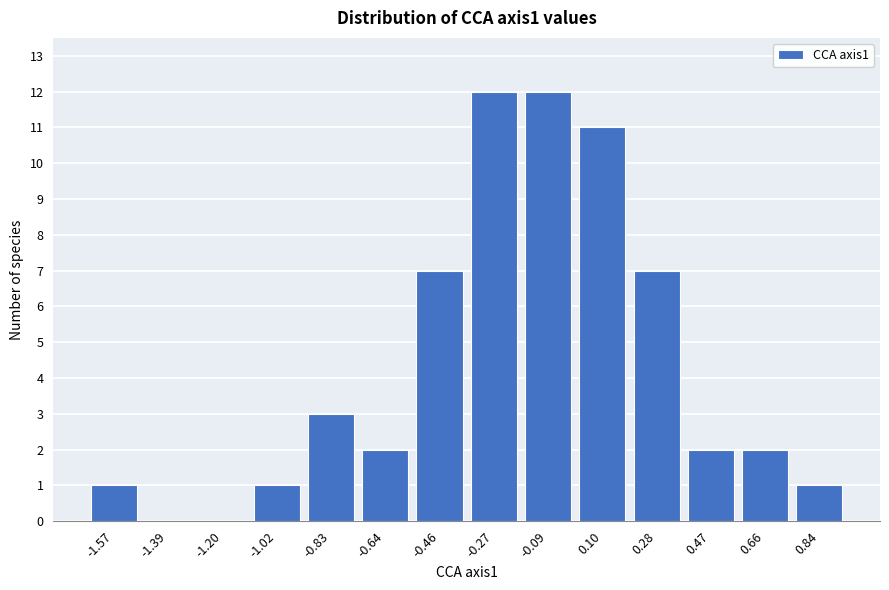

Reading left to right, extract all data points from this chart.

-1.57=1	-1.39=0	-1.20=0	-1.02=1	-0.83=3	-0.64=2	-0.46=7	-0.27=12	-0.09=12	0.10=11	0.28=7	0.47=2	0.66=2	0.84=1